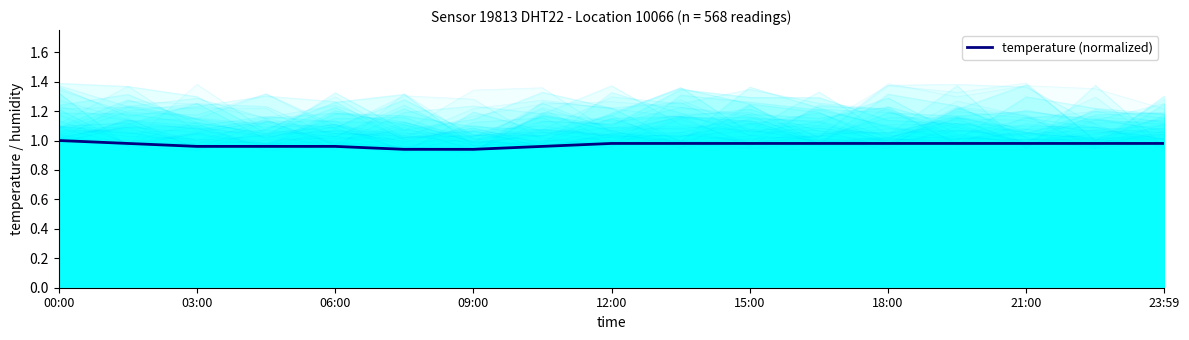

True or false: temperature (normalized) has a value of 1.4 at 21:00.

False